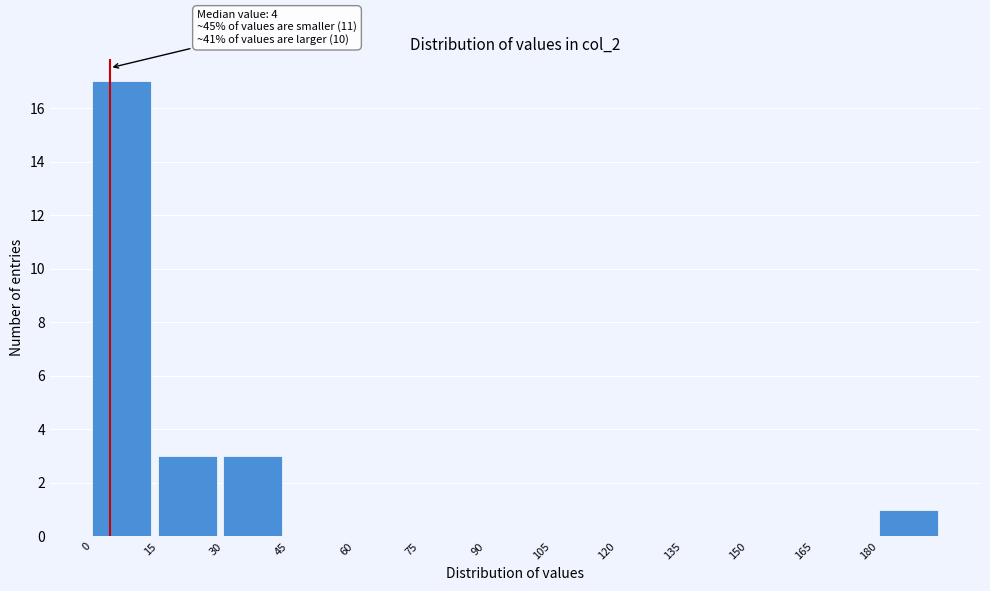

Over which range of the x-axis is the bar tallest?

0 to 15